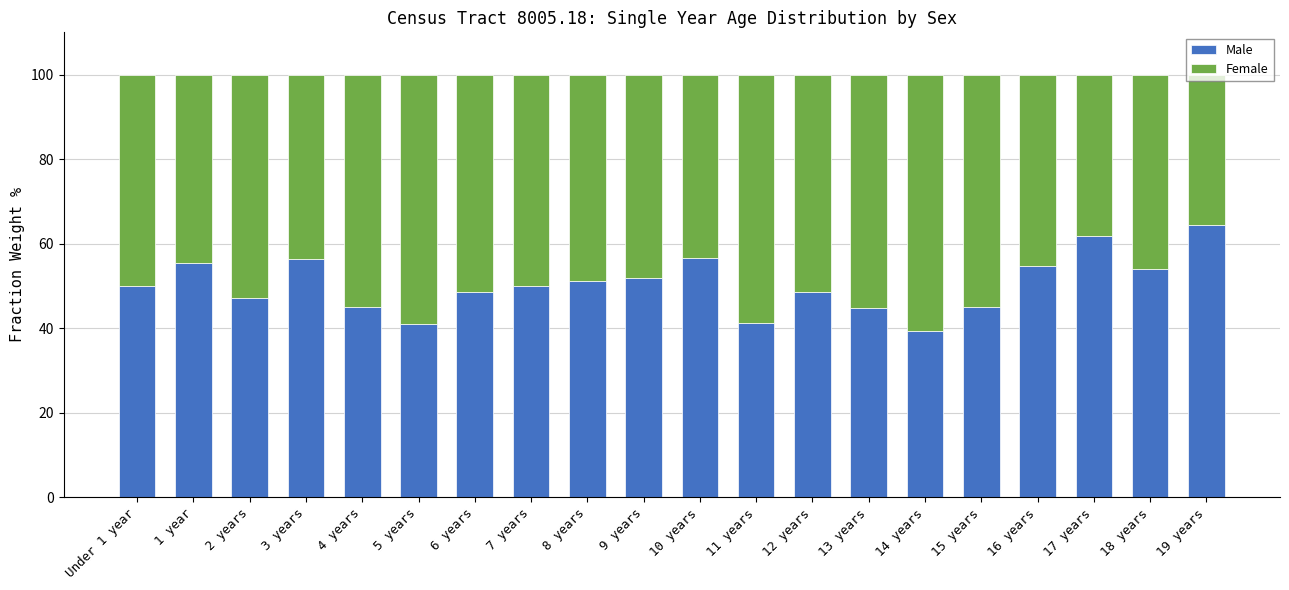

How many bars are there in total?

20